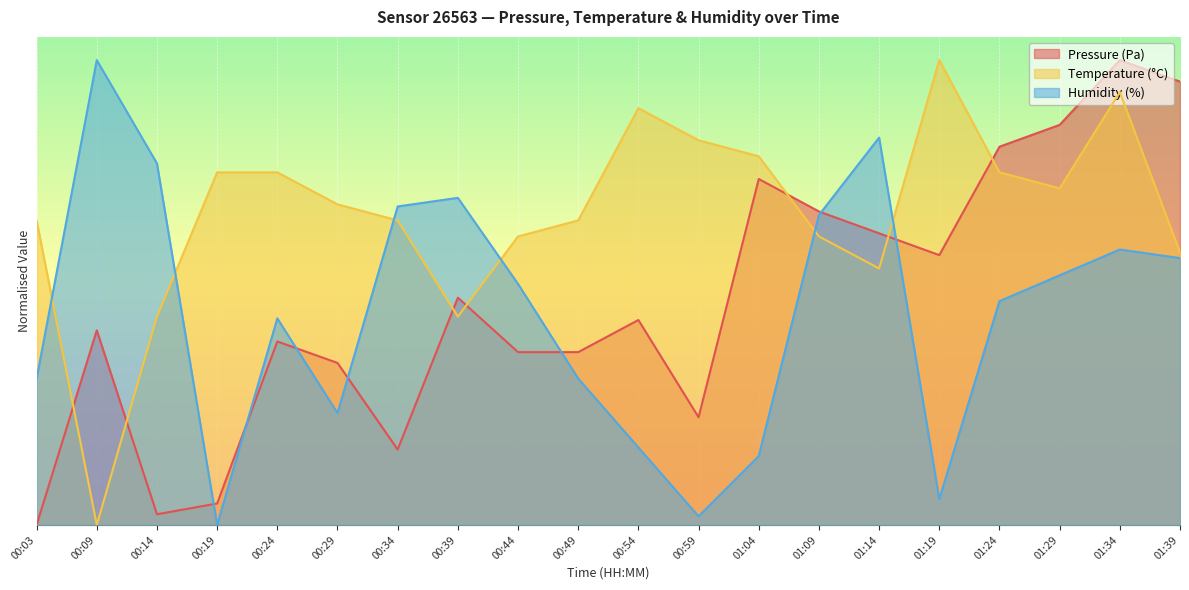

What is the label of the 5th point from the right?

01:19